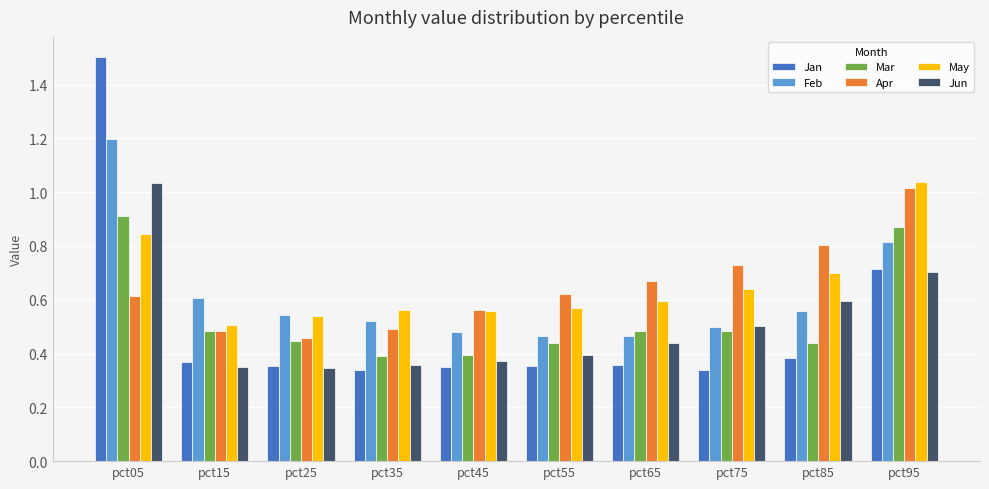

At how many categories does at least one series exceed 0?

10